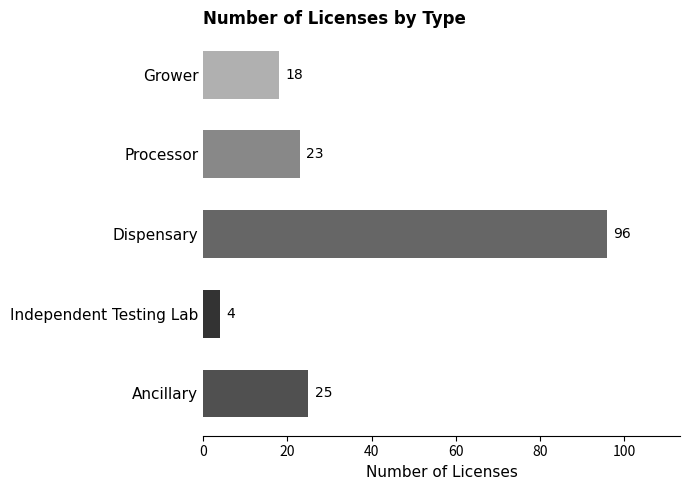

What is the sum of all values?

166